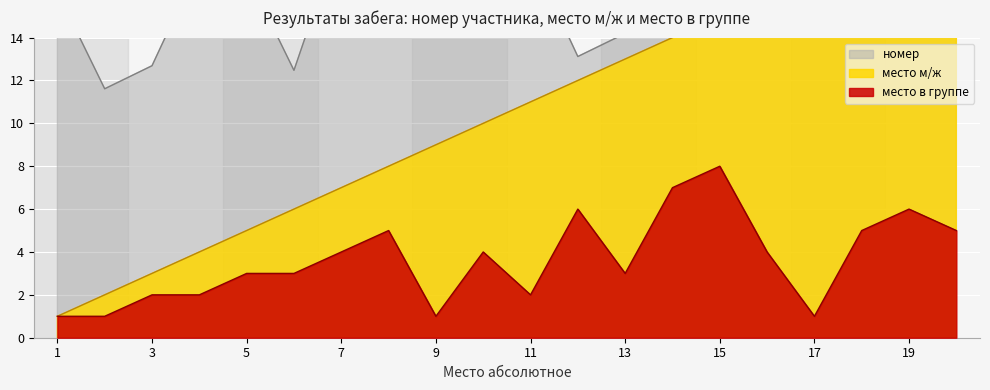

What is the sum of the место в группе values at 19 and 1?

7